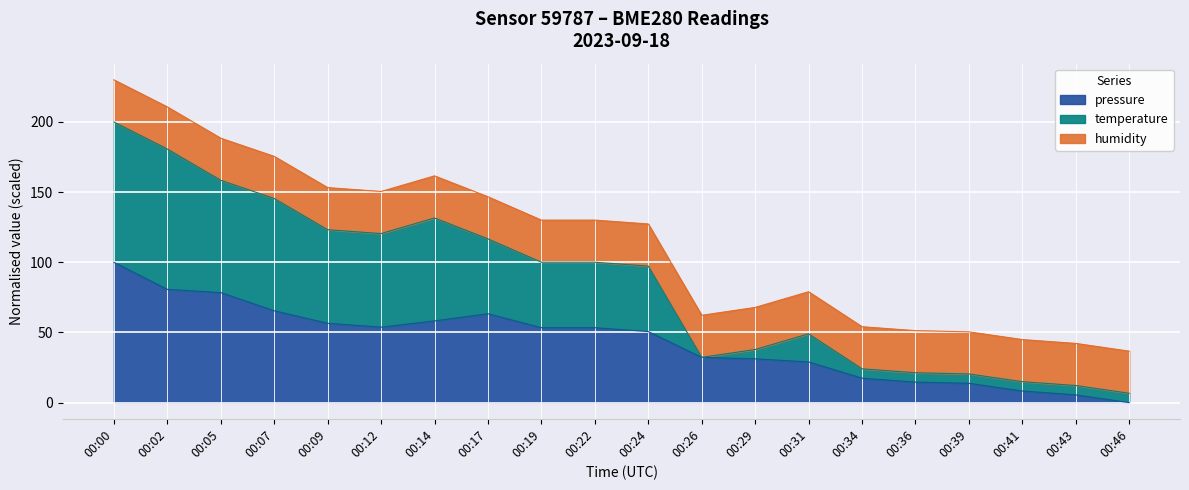

At which label does pressure reach its peak?

00:00